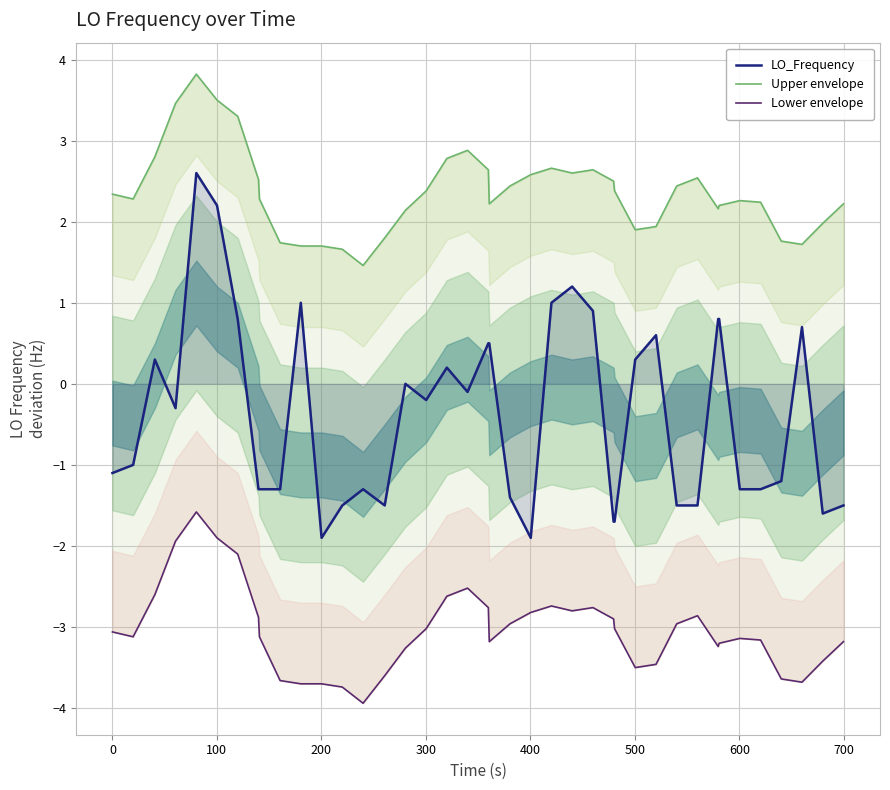

At how many categories does at least one series exceed -1?

40